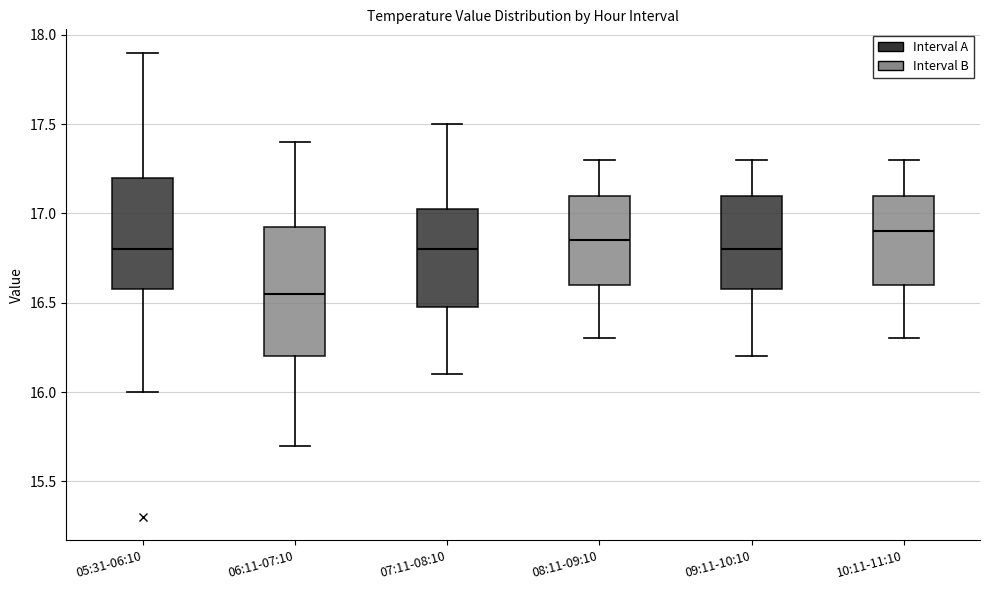

Which box's median line is the lowest?

06:11-07:10